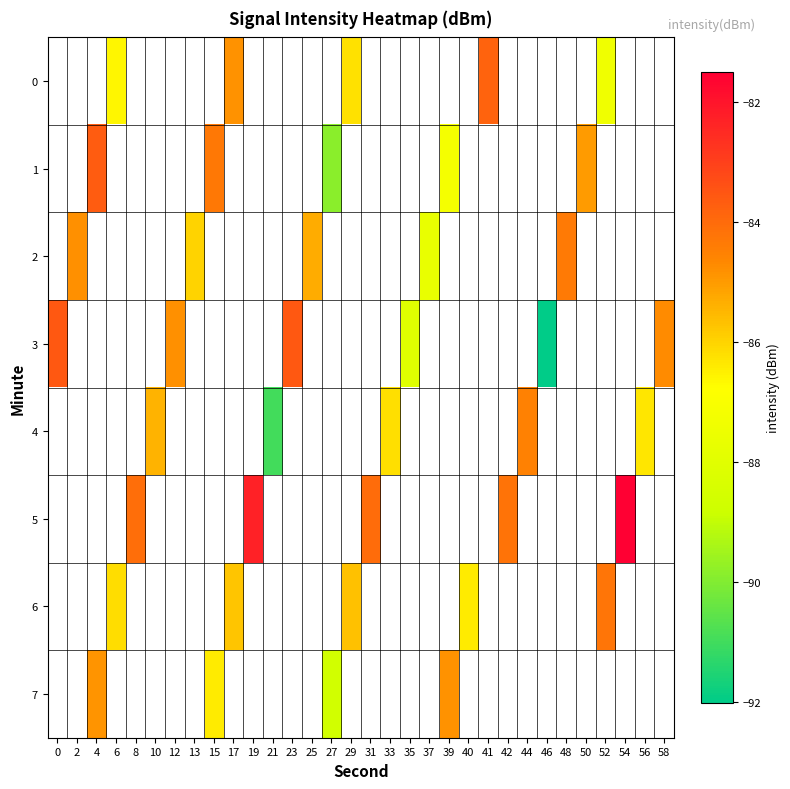

Count the number of data series in this chart.

8